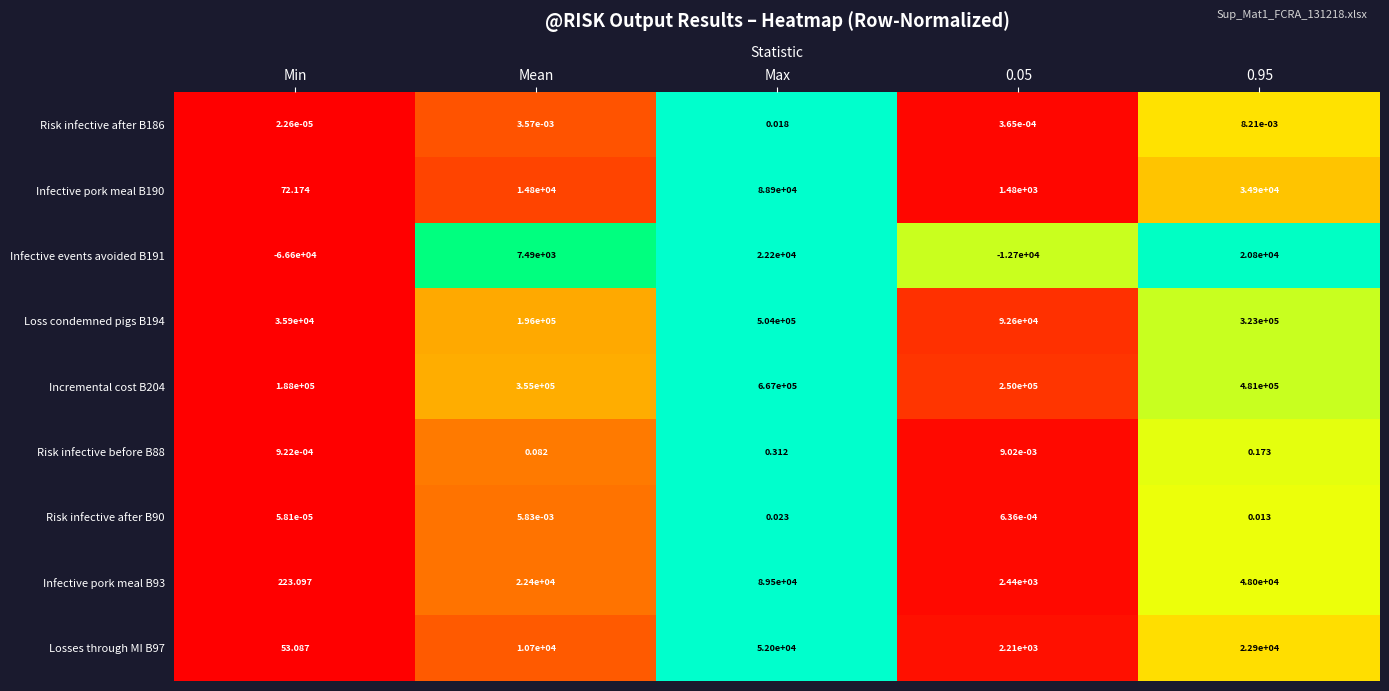

Is the value of Loss condemned pigs B194 at Min greater than the value of Risk infective before B88 at 0.95?

Yes